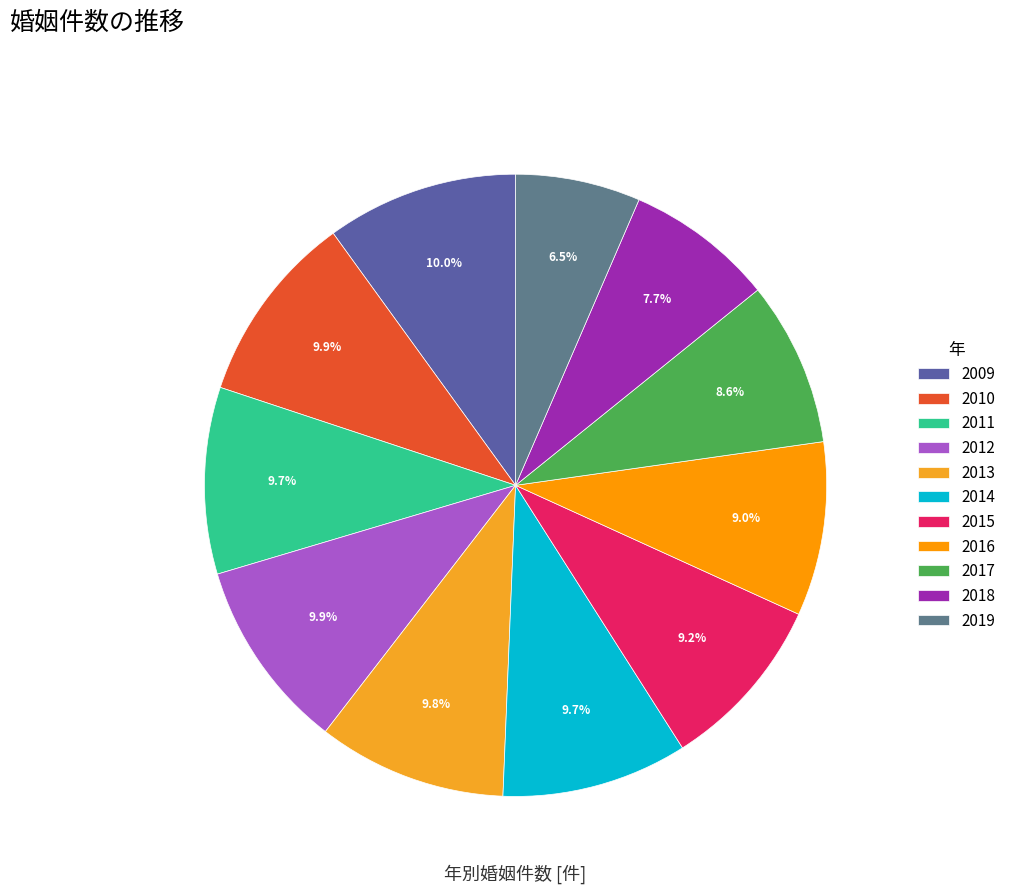

What is the smallest slice in the pie chart?

2019